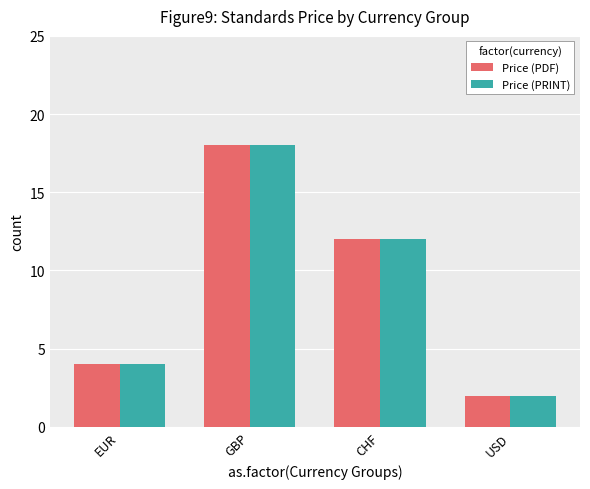

What is the minimum value shown in the chart?

2